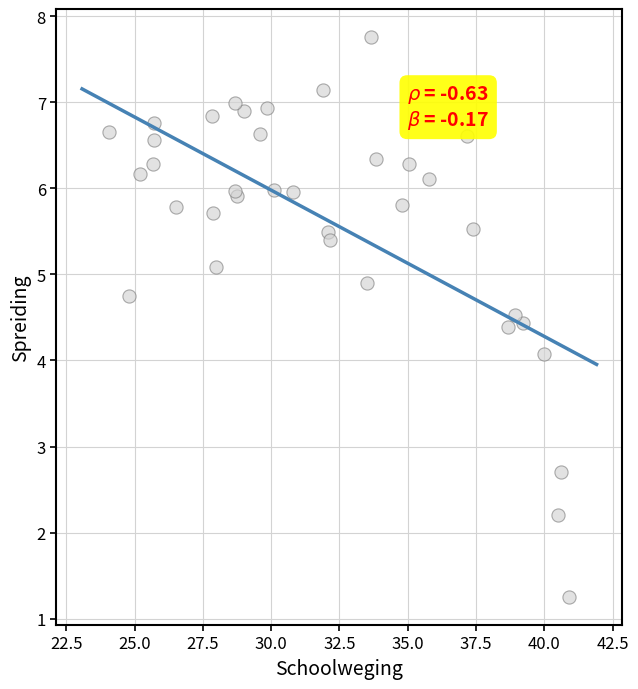

What Y value in the scatter plot is closest to 4?

4.1